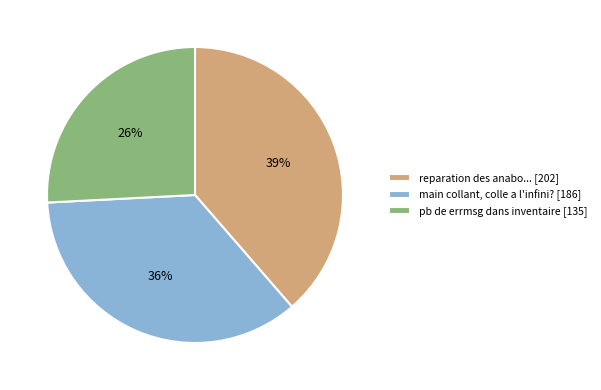

To the nearest percent, what is the difference between the largest and smallest slice percentages?

13%